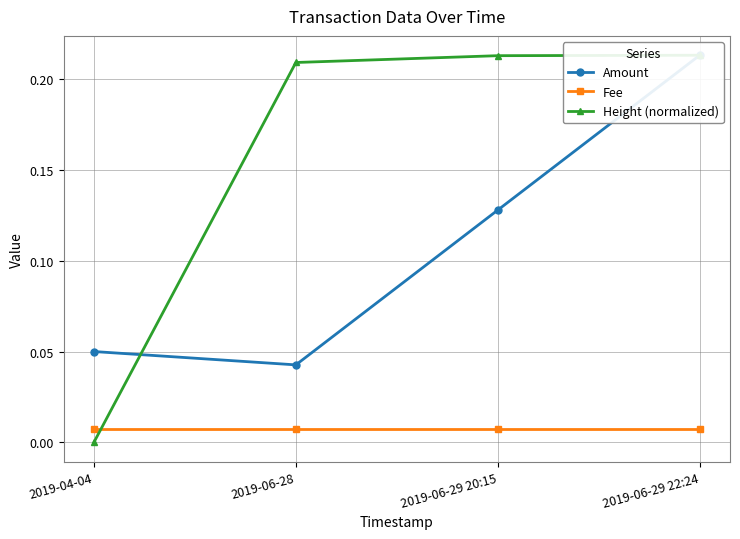

Count the number of categories in the chart.

4